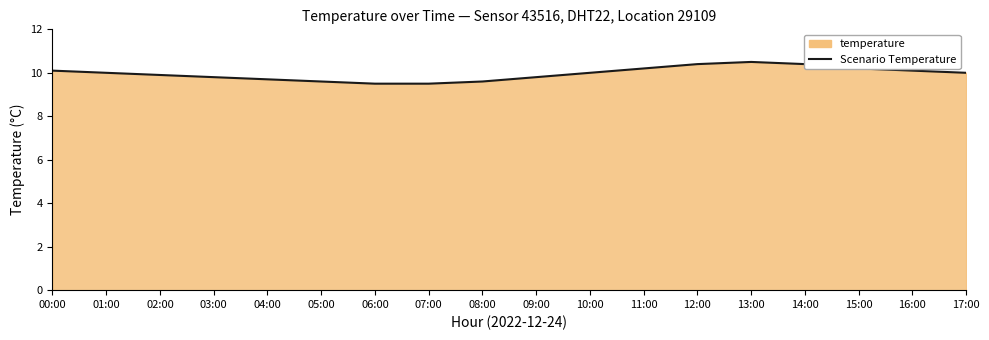

The chart shows a value of 3.1 at 03:00. True or false?

False